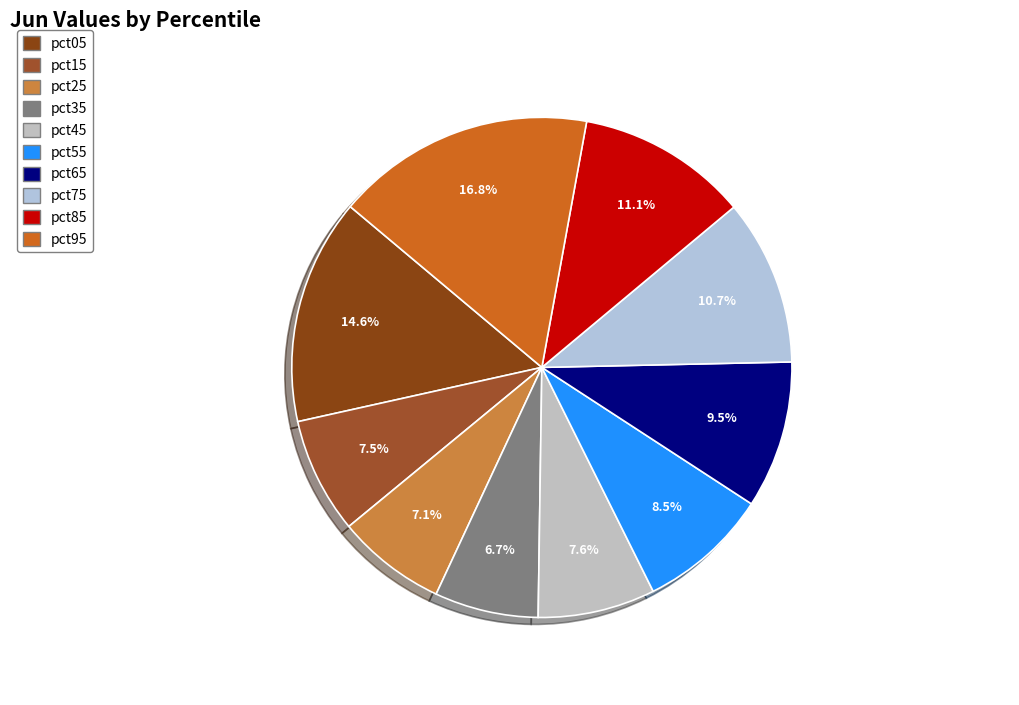

How many slices are in this pie chart?

10